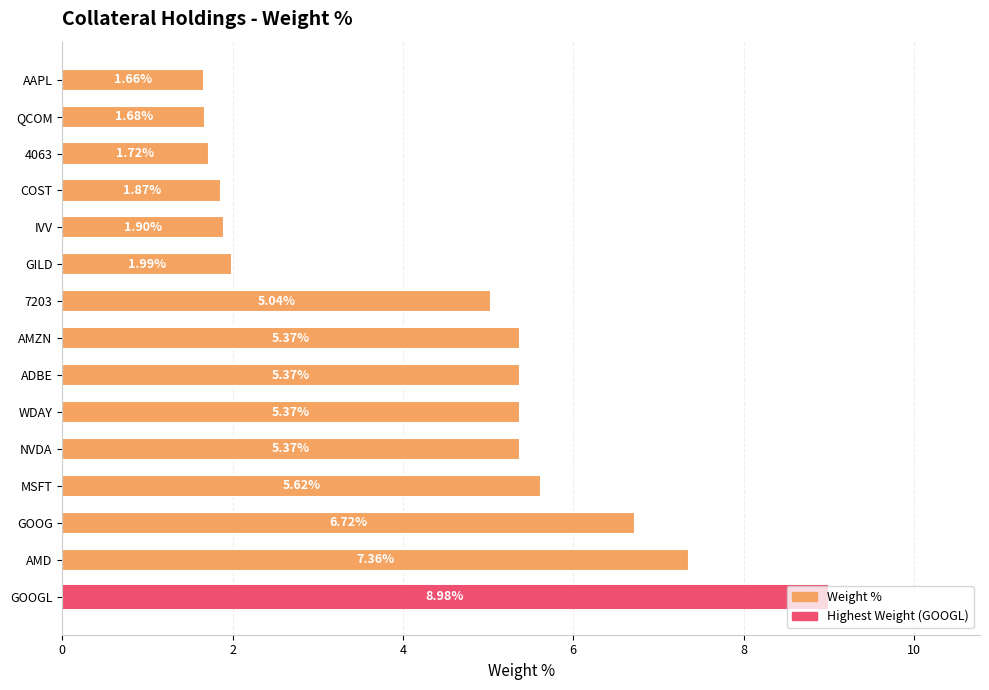

What is the ratio of the value at MSFT to the value at WDAY?

1.0